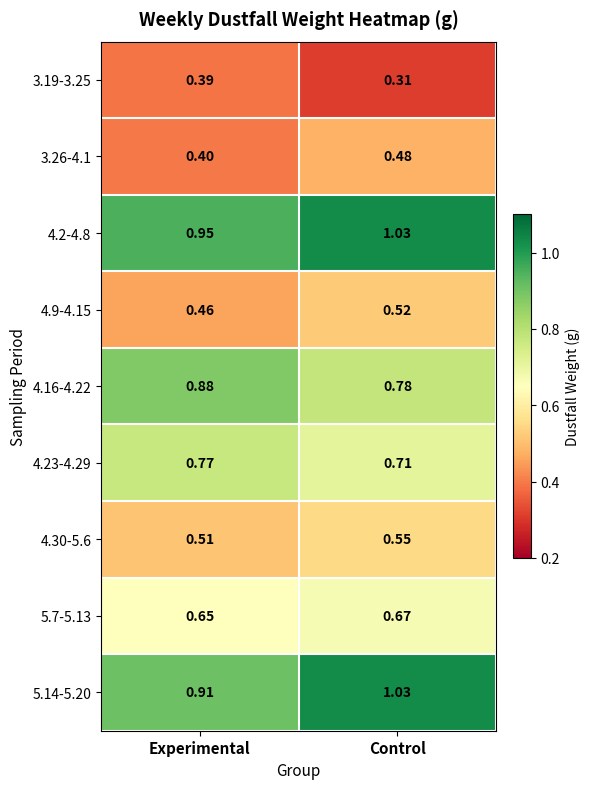

At which label does 4.2-4.8 first exceed 1?

Control